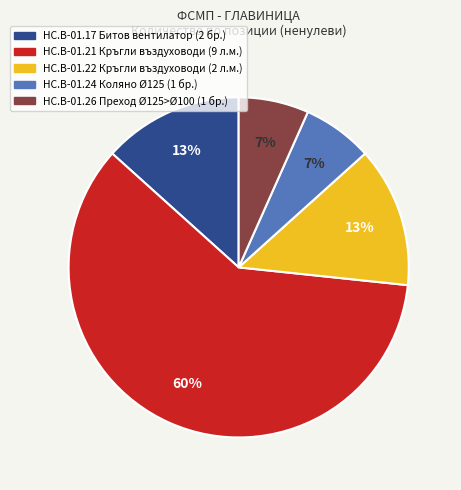

To the nearest percent, what percentage of the pie is HC.B-01.26 Преход Ø125>Ø100 (1 бр.)?

7%